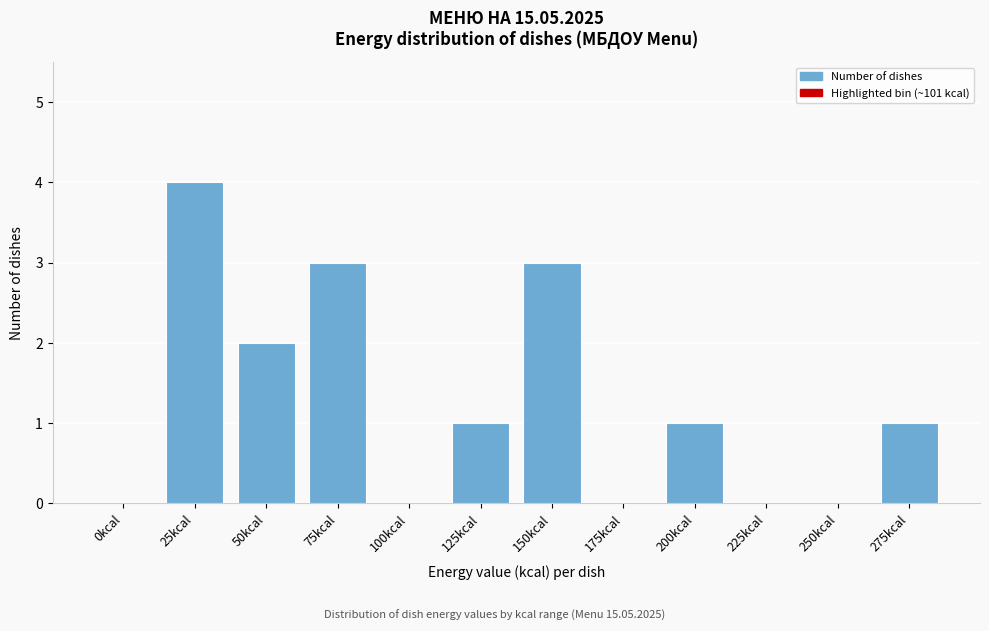

Reading left to right, transcribe all the data shown in this chart.

0kcal=0	25kcal=4	50kcal=2	75kcal=3	100kcal=0	125kcal=1	150kcal=3	175kcal=0	200kcal=1	225kcal=0	250kcal=0	275kcal=1